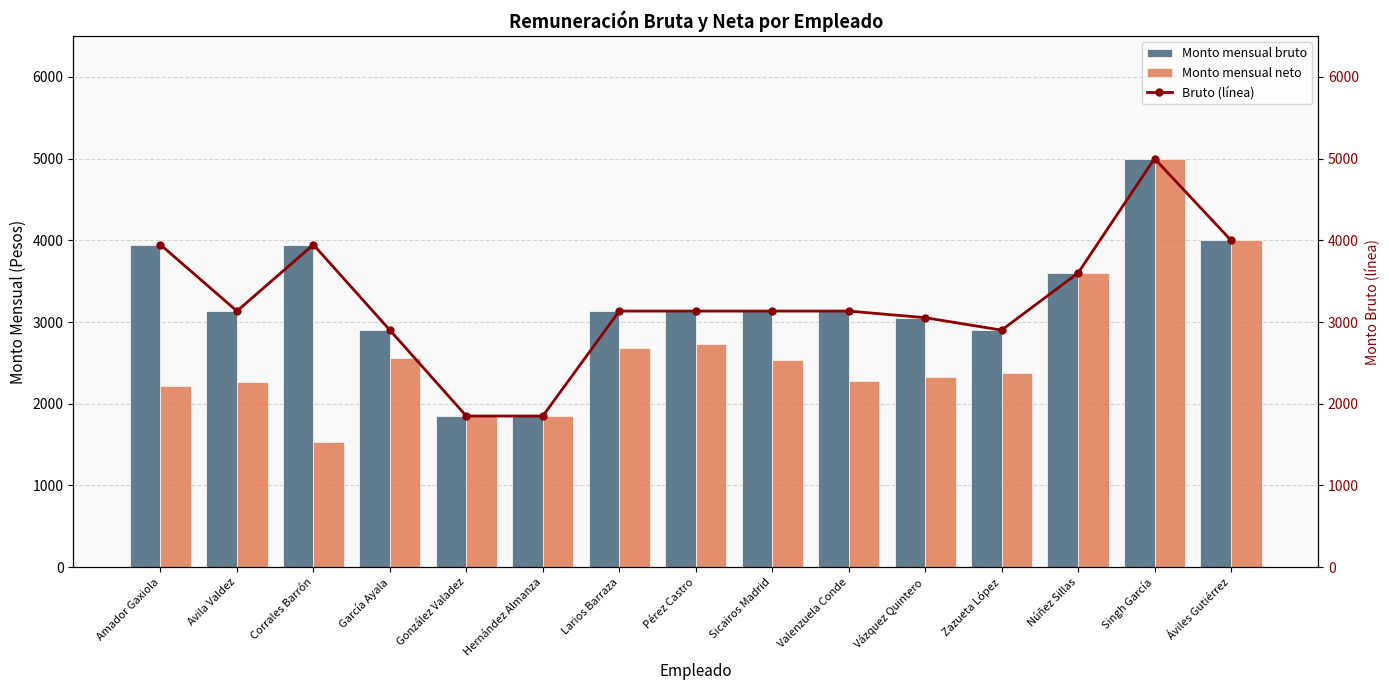

Is it true that Monto mensual bruto equals 4926.1 at Zazueta López?

False